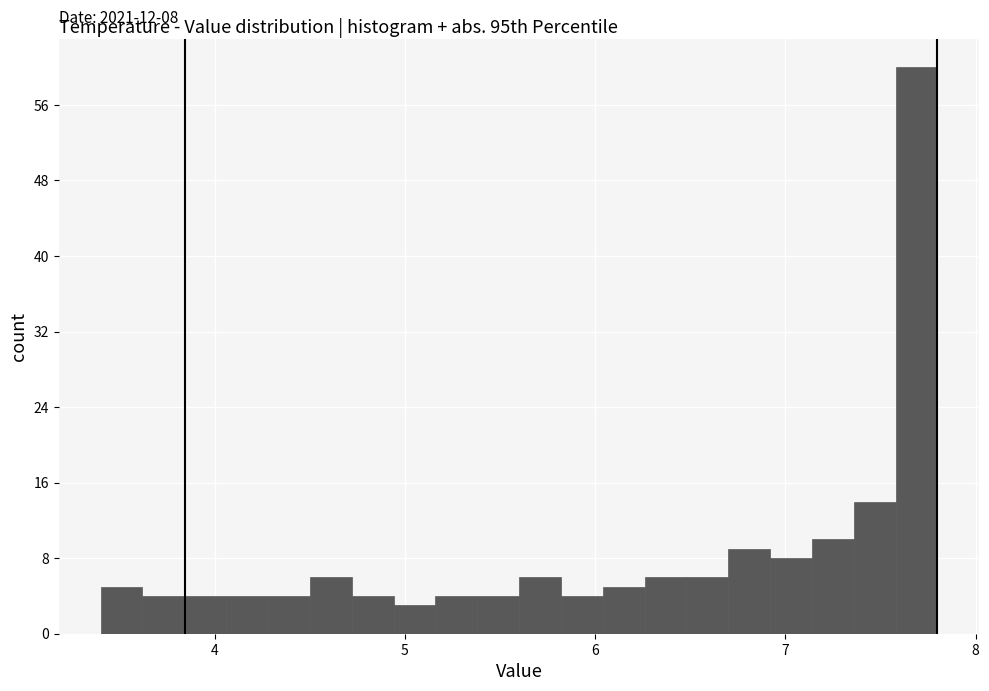

Read against the x-axis, roughly where is the centre of the tallest bar?

7.7